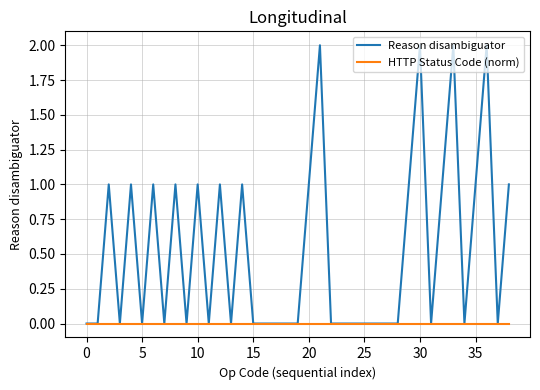

List the series in order of their peak value, lowest first.

HTTP Status Code (norm), Reason disambiguator